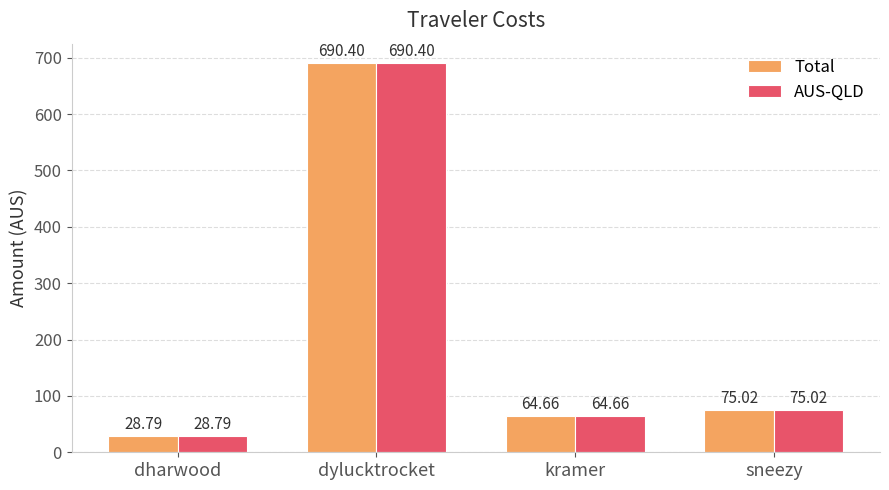

Are the bars grouped side by side (vs. stacked)?

Yes